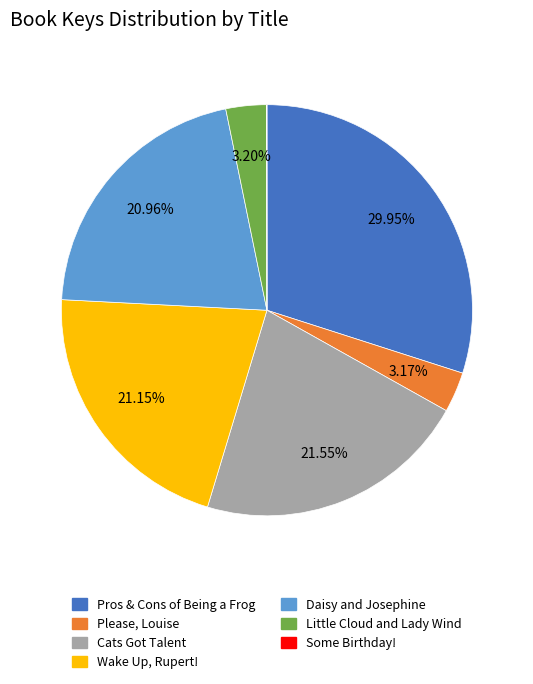

What is the ratio of the value at Wake Up, Rupert! to the value at Daisy and Josephine?

1.0